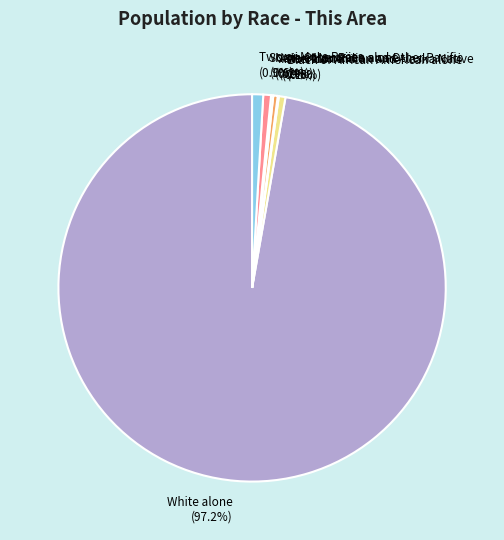

Approximately how many times larger is the value at Some Other Race alone (0.6%) compared to Black or African American alone (0.6%)?

1.2